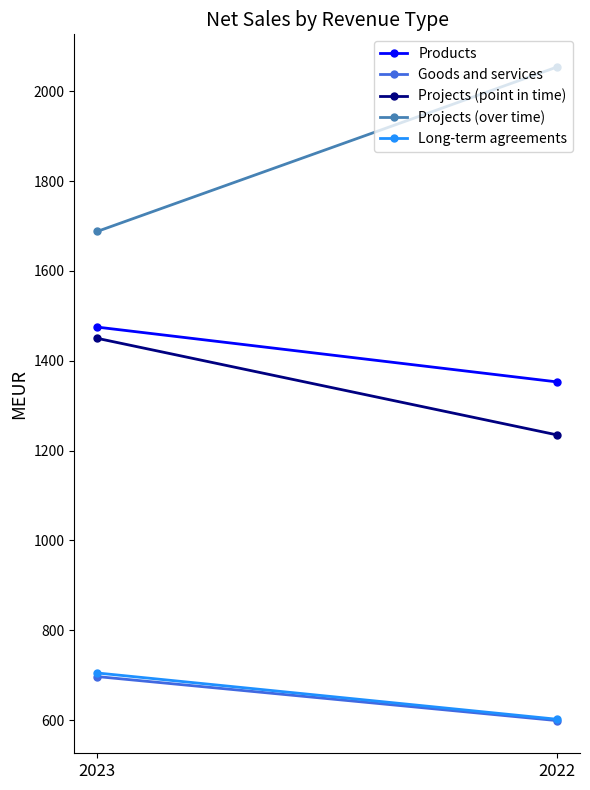

List the series in order of their peak value, highest first.

Projects (over time), Products, Projects (point in time), Long-term agreements, Goods and services